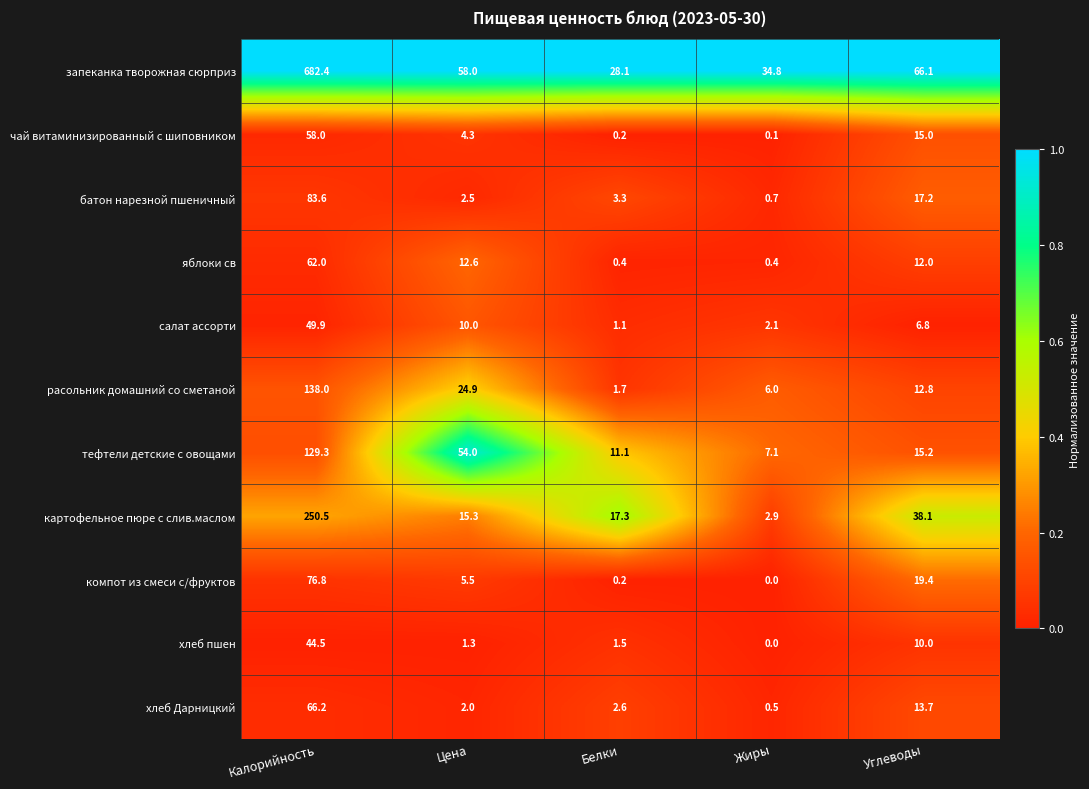

The value of салат ассорти at Цена is 10.0. True or false?

True